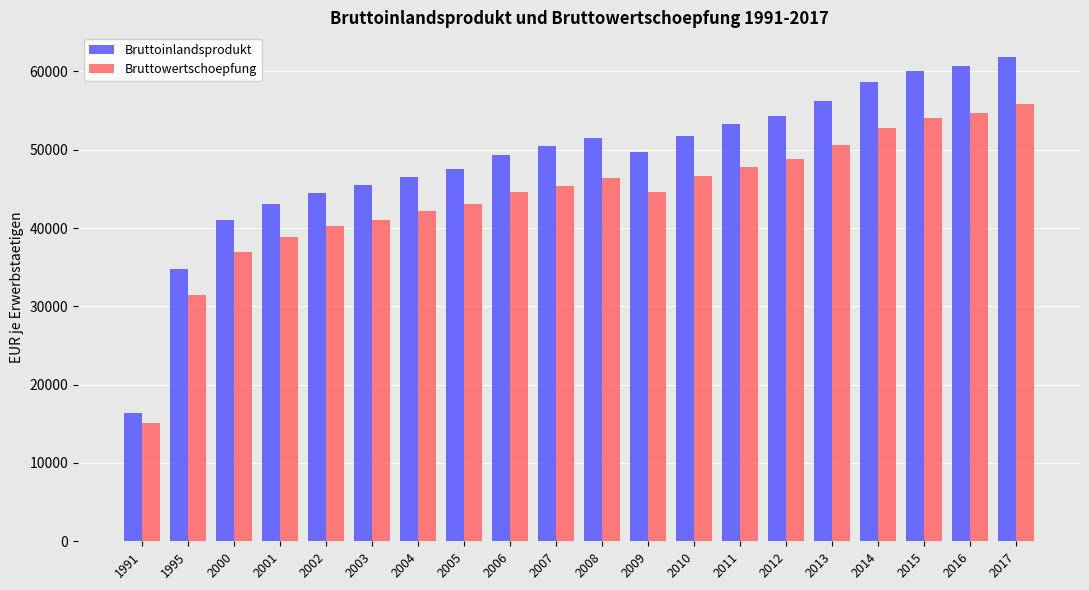

What is the maximum value for Bruttowertschoepfung?

55790